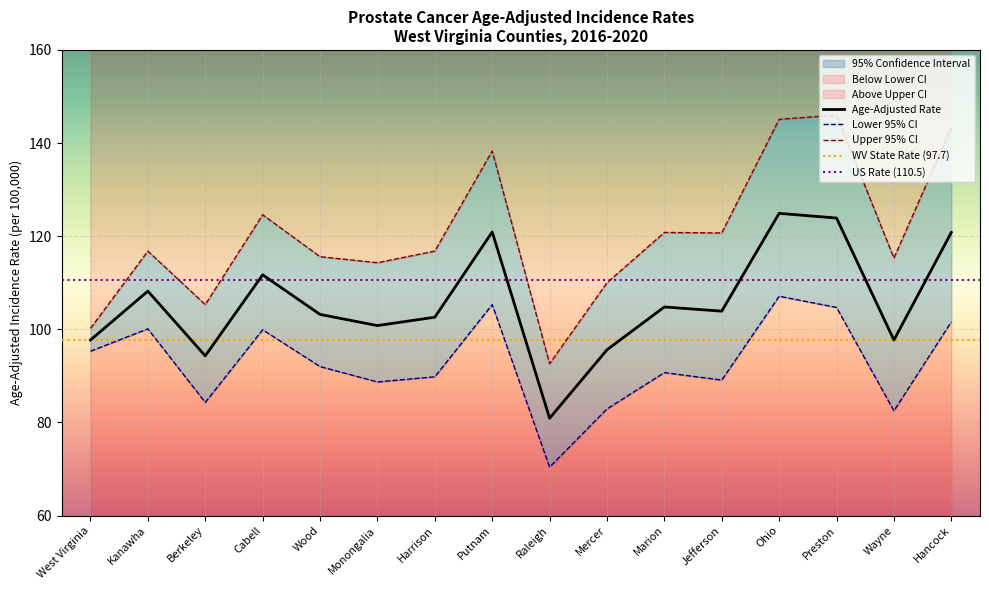

True or false: Age-Adjusted Rate has a value of 80.9 at Raleigh.

True